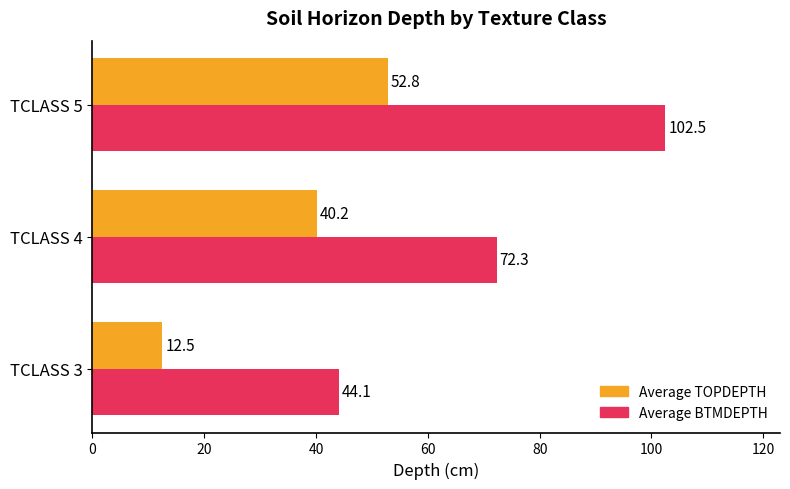

How many data points in Average BTMDEPTH are above 72?

2